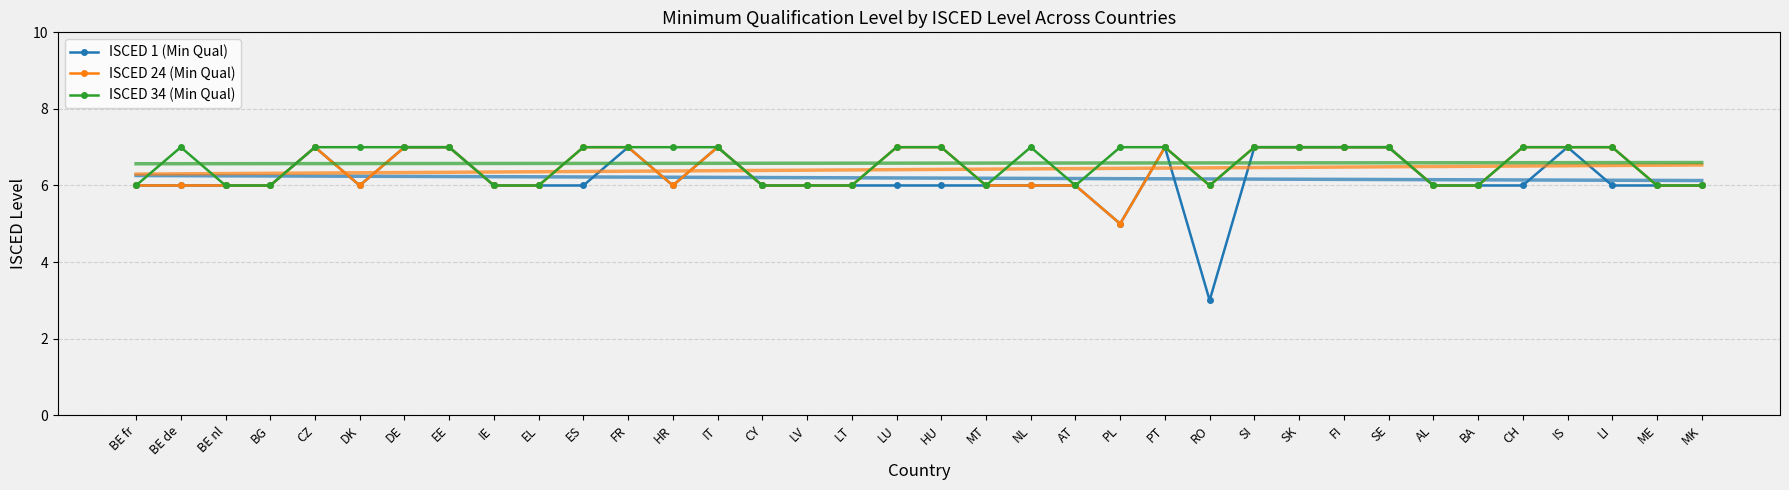

At which label does ISCED 34 (Min Qual) reach its peak?

BE de